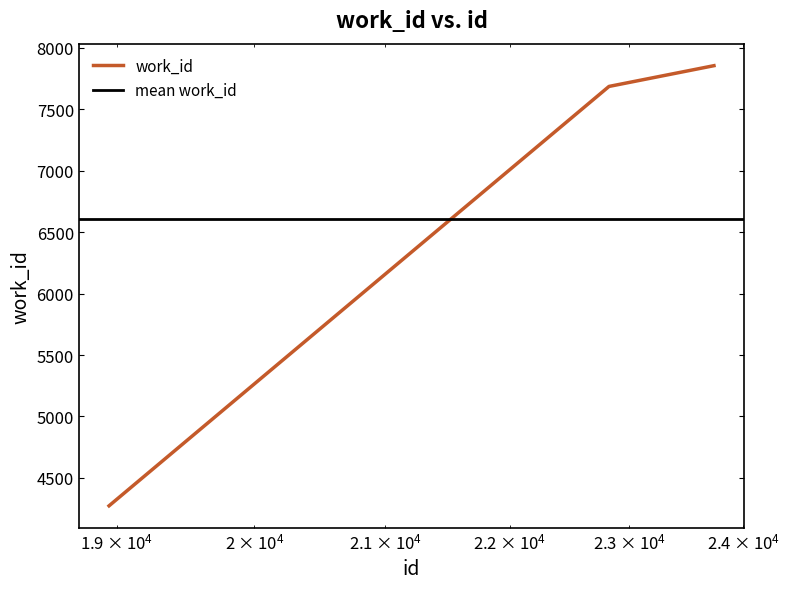

Between 18945 and 22827, which is larger?

22827